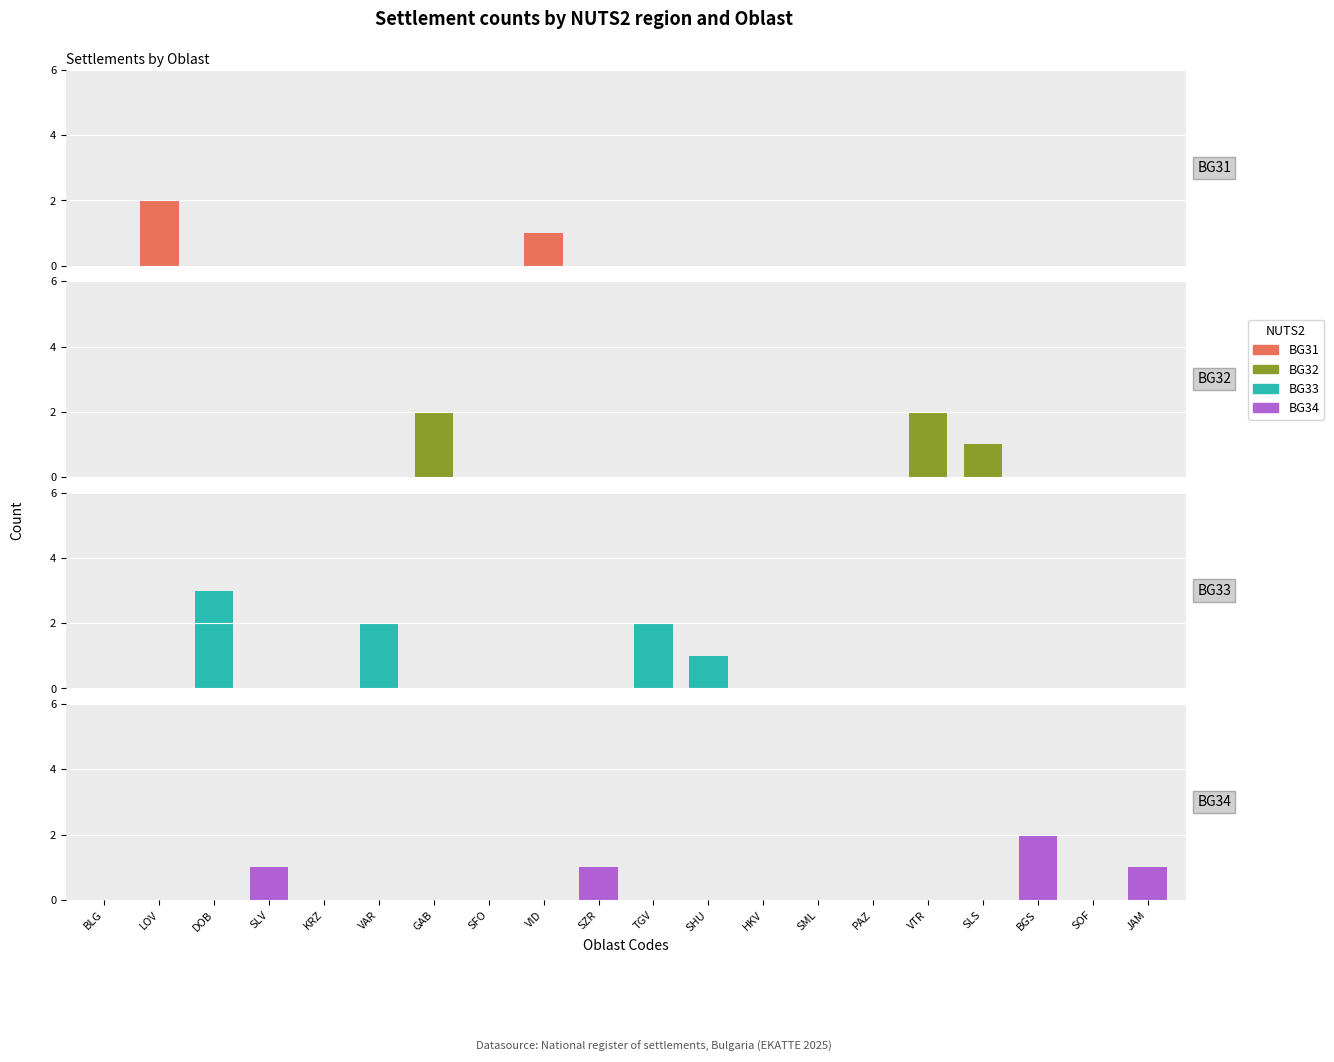

At which category does the chart reach its peak across all series?

DOB